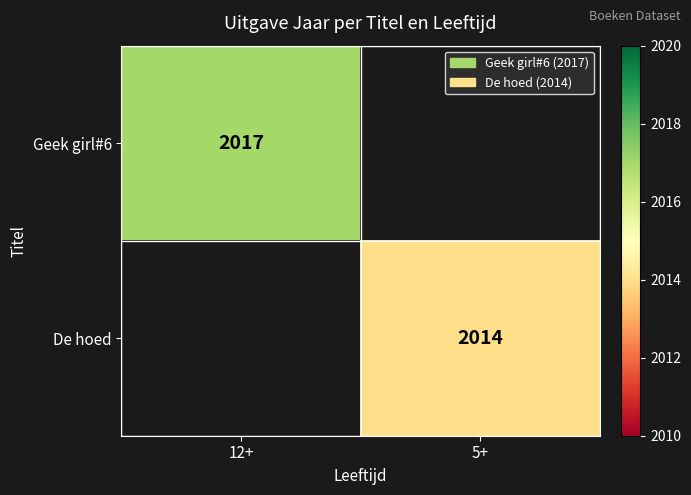

Is the value of De hoed at 5+ greater than the value of Geek girl#6 at 12+?

No